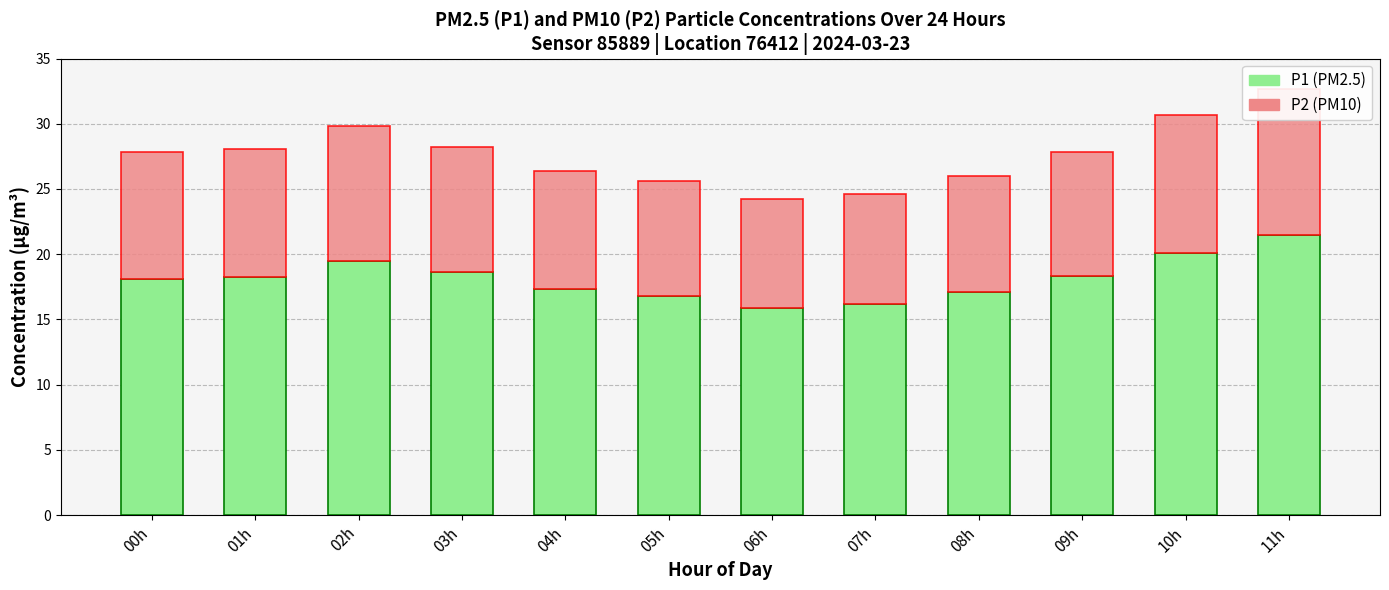

What is the label of the 12th bar from the left?

11h